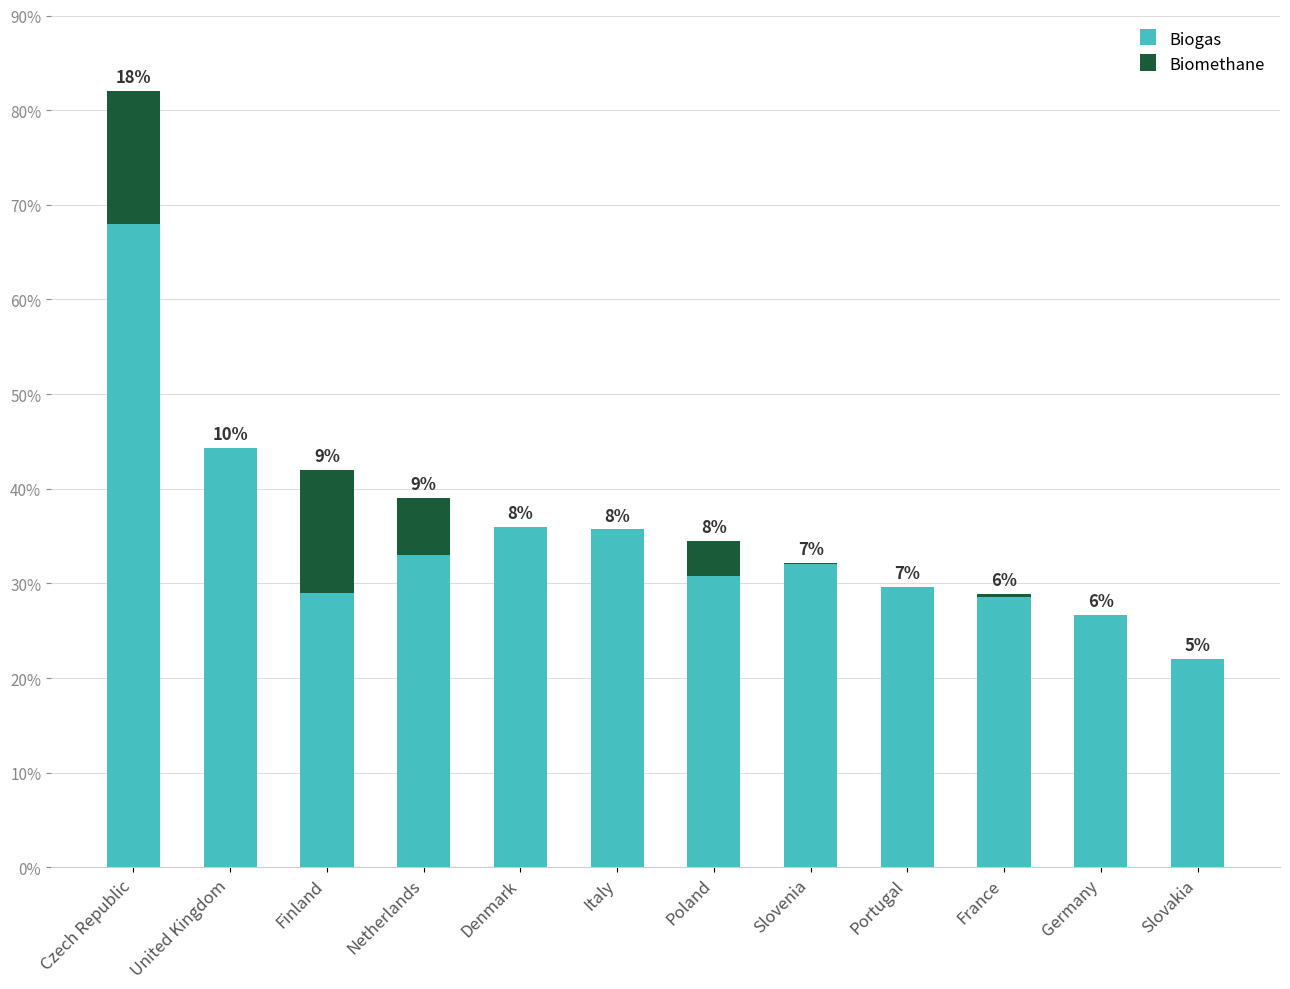

What are all the series names shown in the legend?

Biogas, Biomethane